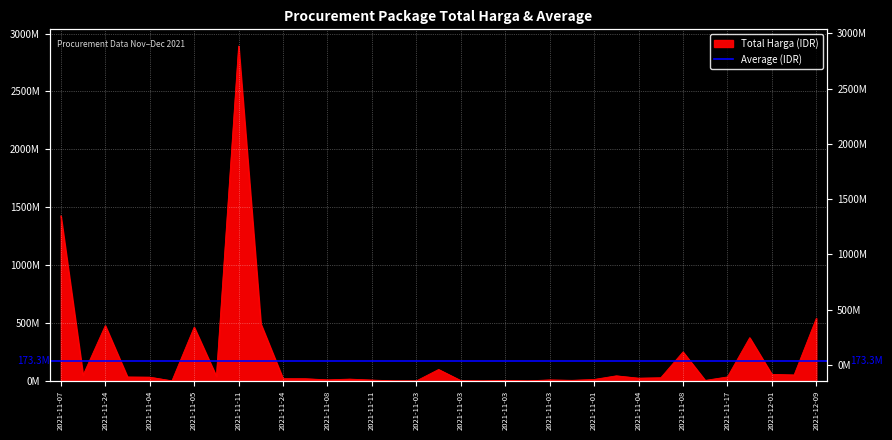

How many points are lower than both their immediate neighbors (excluding endpoints)?

11